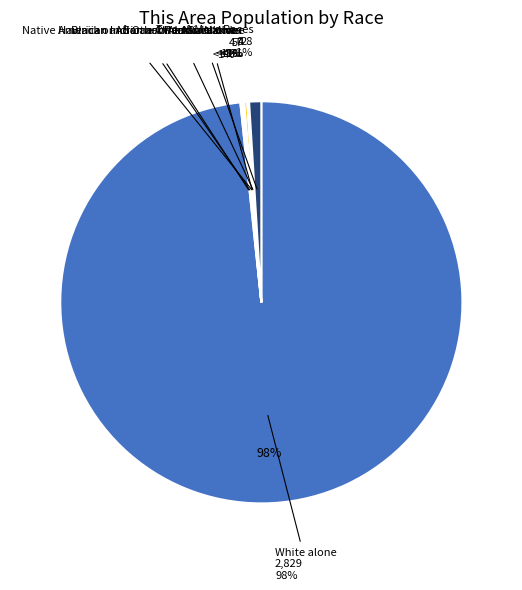

Rank the categories by value from highest to lowest.

White alone, Two or More Races, Asian alone, American Indian and Alaska Native, Black or African American alone, Some Other Race alone, Native Hawaiian and Other Pacific Islander